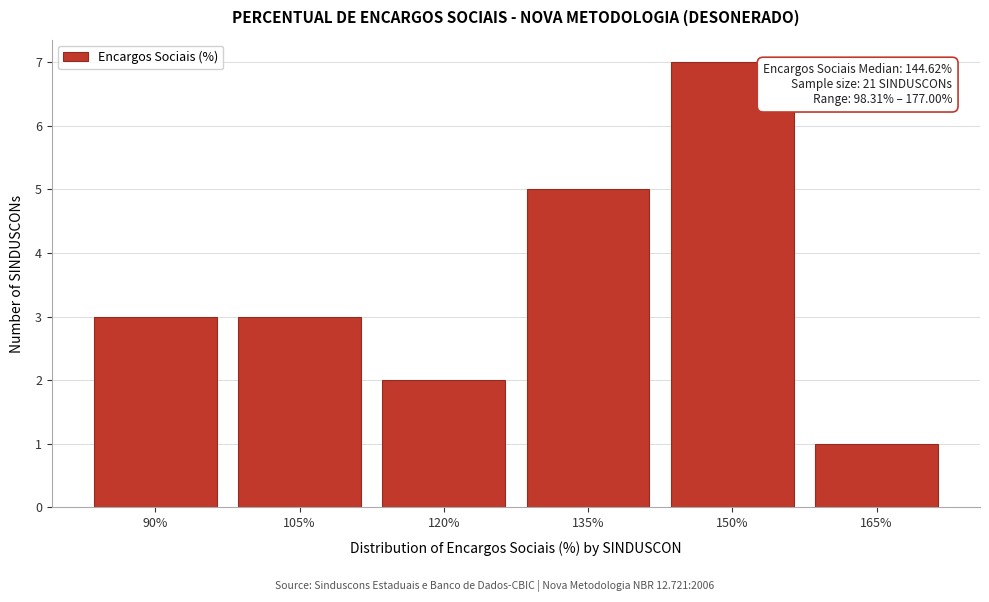

Reading right to left, what are all the values shown in this chart?

1	7	5	2	3	3